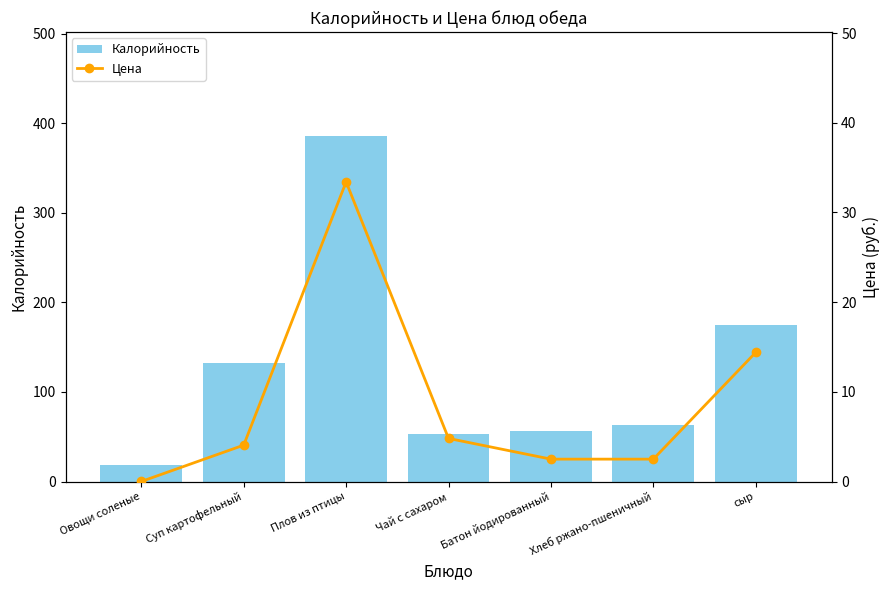

Which label corresponds to the smallest value in the chart?

Овощи соленые